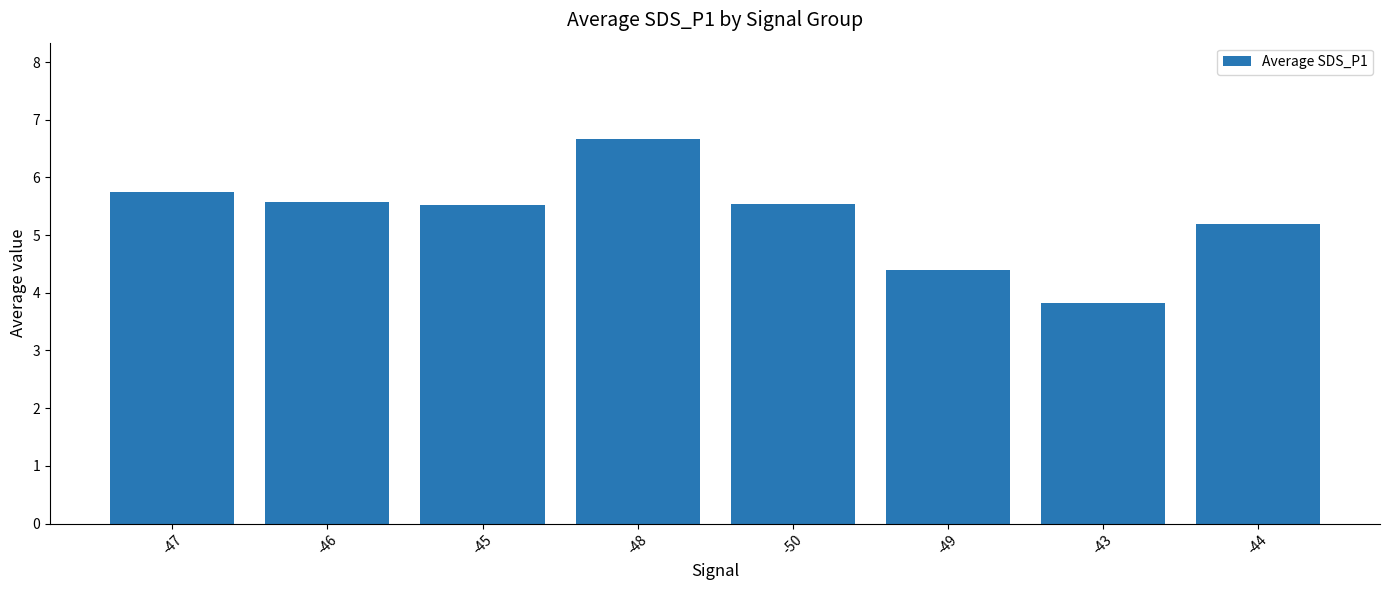

Which has a higher value, -47 or -49?

-47